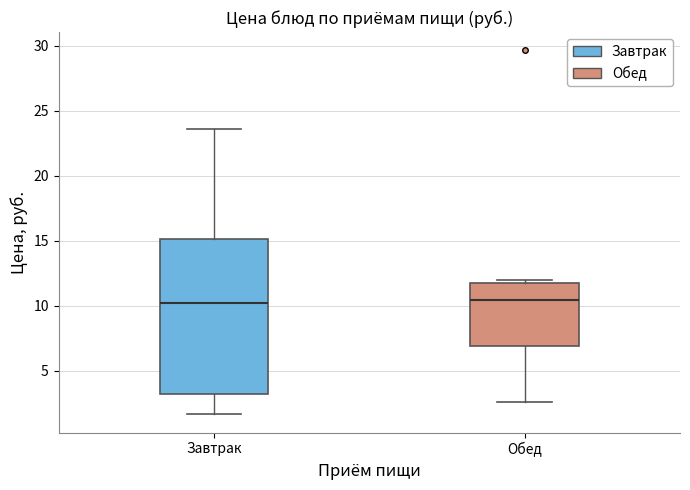

Reading left to right, read every box against the y-axis: the position of its median line, the range the box covers, and the ends of its whiskers. The values are not printed on the chart, so give them approximately, as read against the axis.

Завтрак: median 10.0, box 3.0 to 15.0, whiskers 1.5 to 23.5
Обед: median 10.5, box 7.0 to 11.5, whiskers 2.5 to 12.0